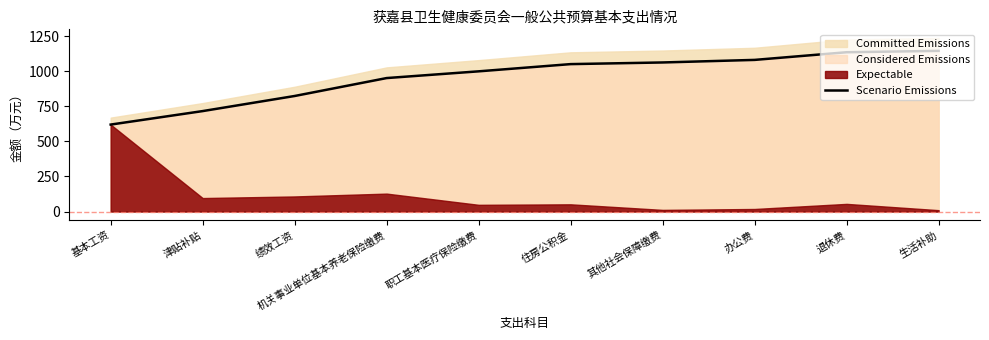

Between 办公费 and 基本工资, which is larger?

办公费